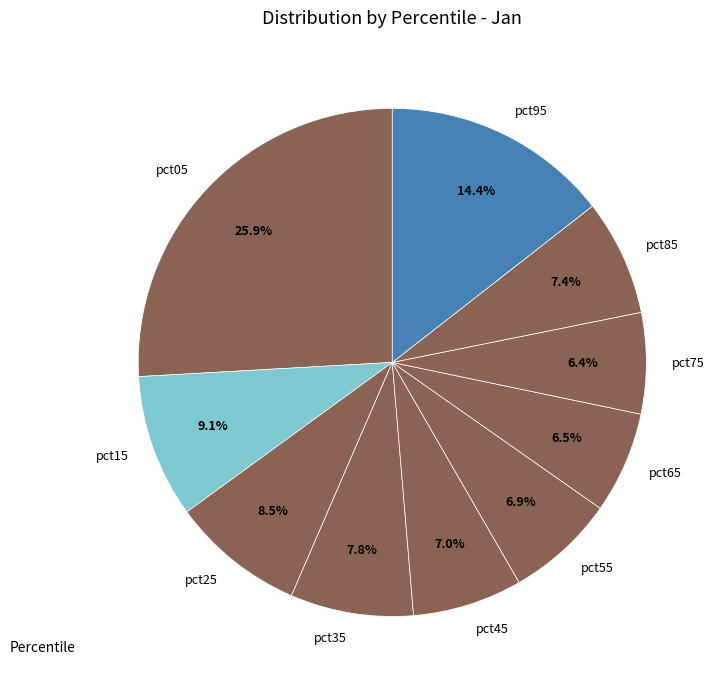

What is the ratio of the value at pct85 to the value at pct05?

0.3